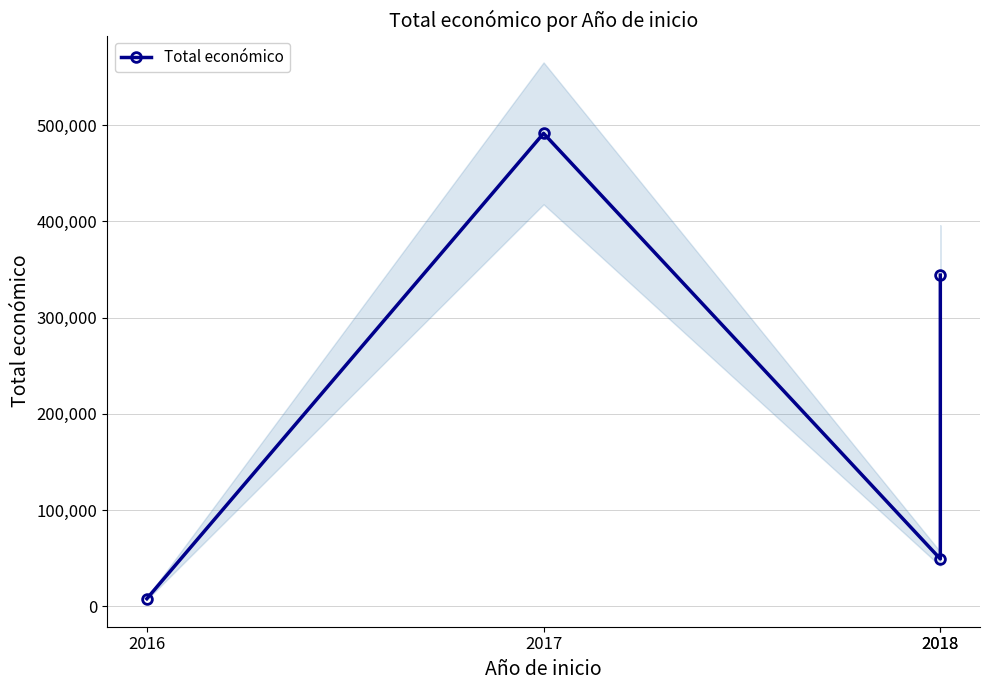

Reading right to left, transcribe all the data shown in this chart.

344243	49300	491483	7980